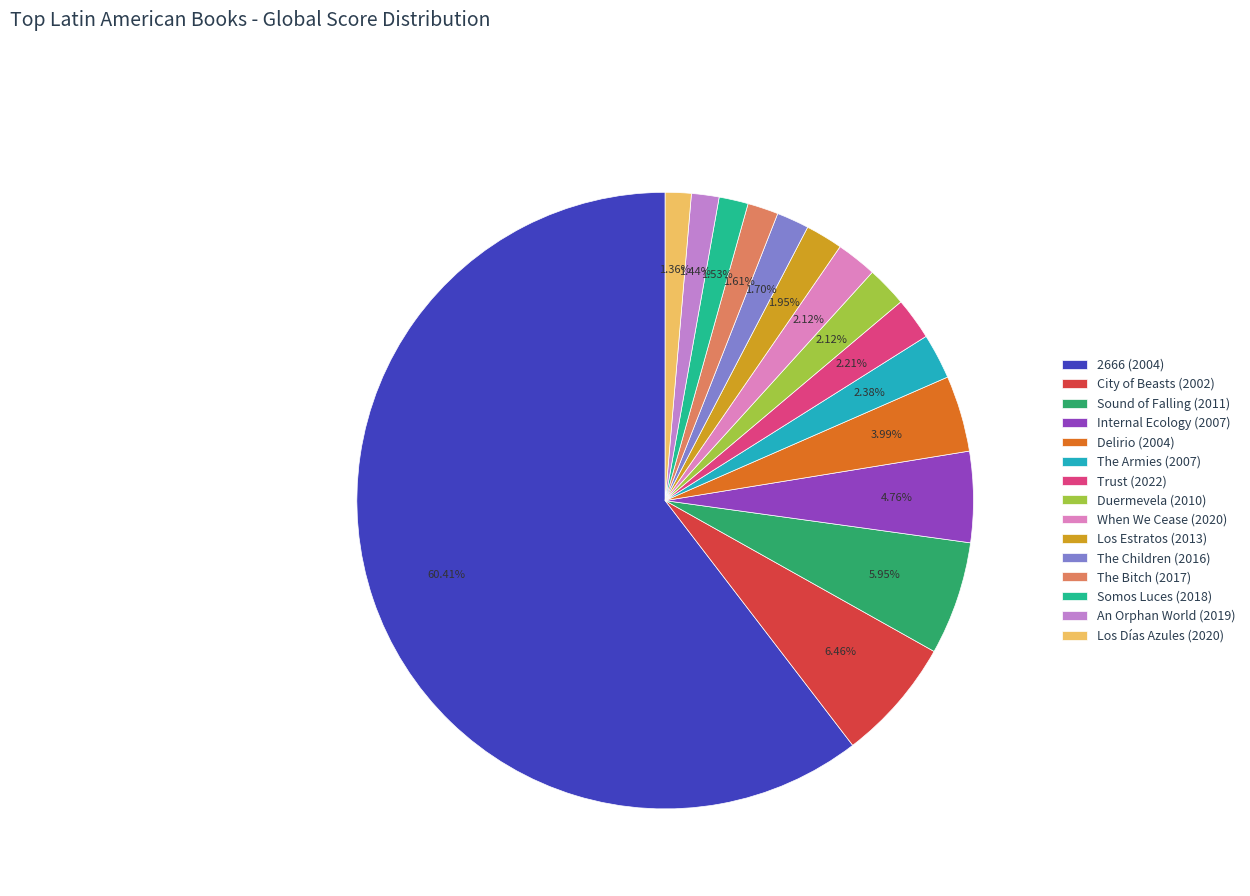

Count the number of slices in the pie.

15